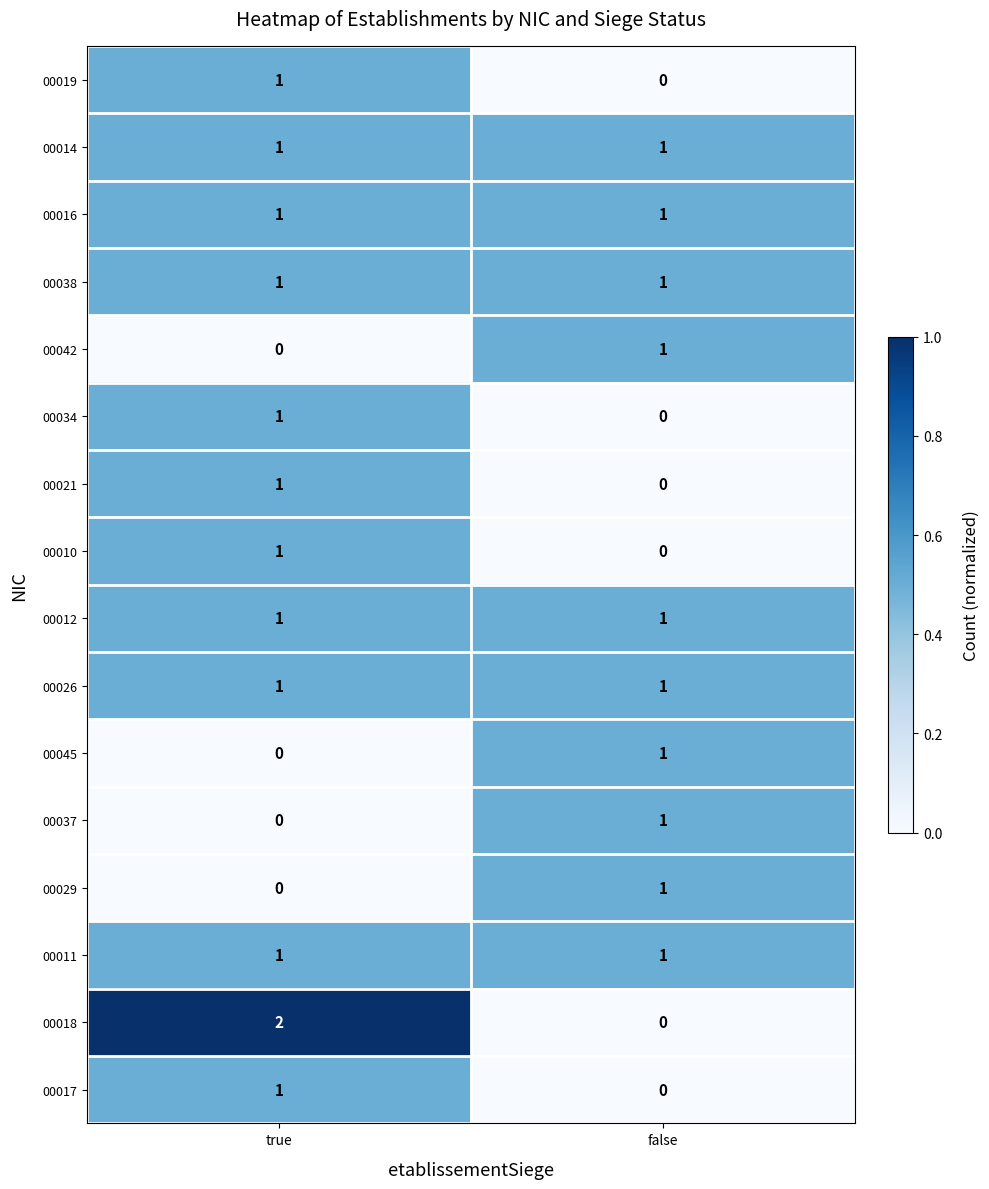

What is the greatest value displayed?

2